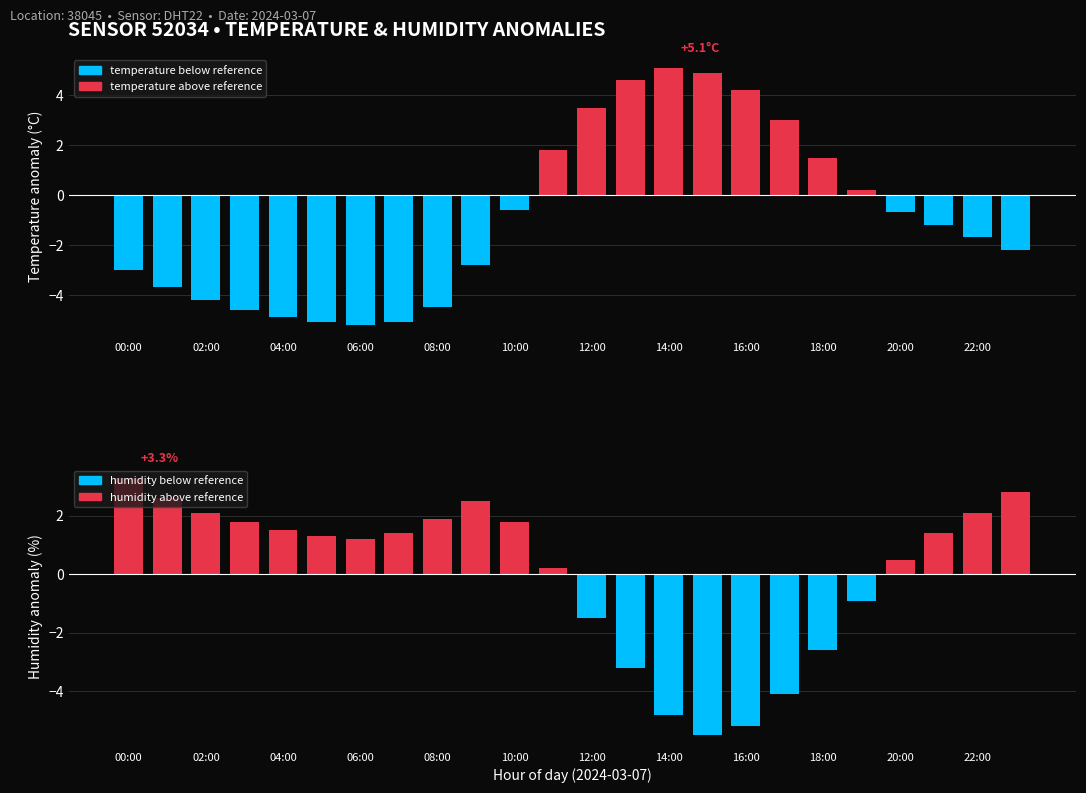

The value of humidity (positive) at 13 is 0.0. True or false?

True